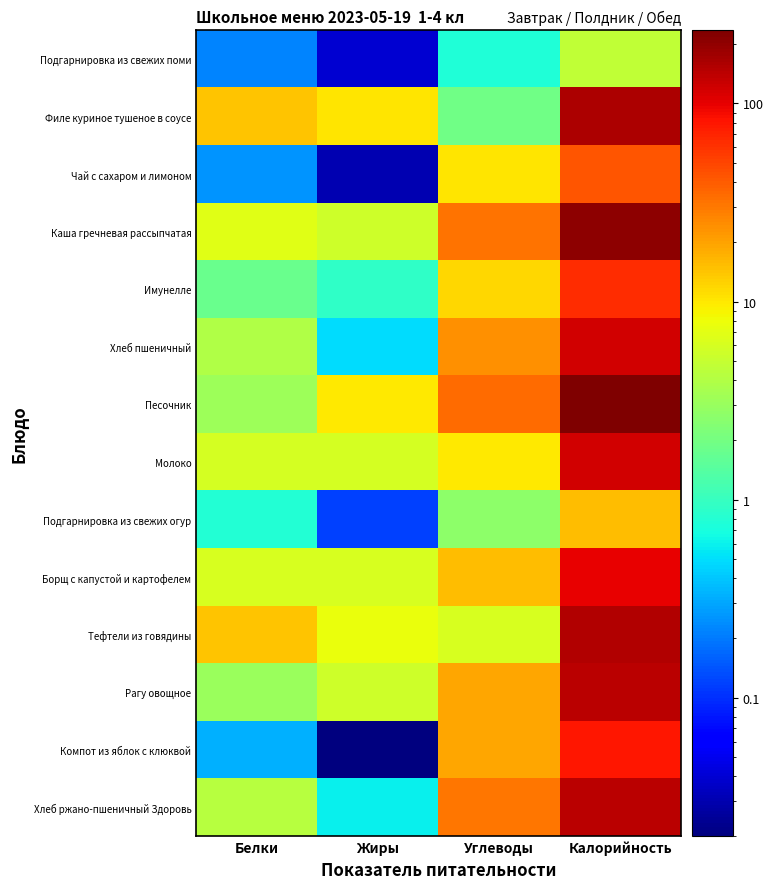

At Углеводы, list the series in order from smallest to largest.

Подгарнировка из свежих поми, Филе куриное тушеное в соусе, Подгарнировка из свежих огур, Тефтели из говядины, Молоко, Чай с сахаром и лимоном, Имунелле, Борщ с капустой и картофелем, Компот из яблок с клюквой, Рагу овощное, Хлеб пшеничный, Хлеб ржано-пшеничный Здоровь, Каша гречневая рассыпчатая, Песочник